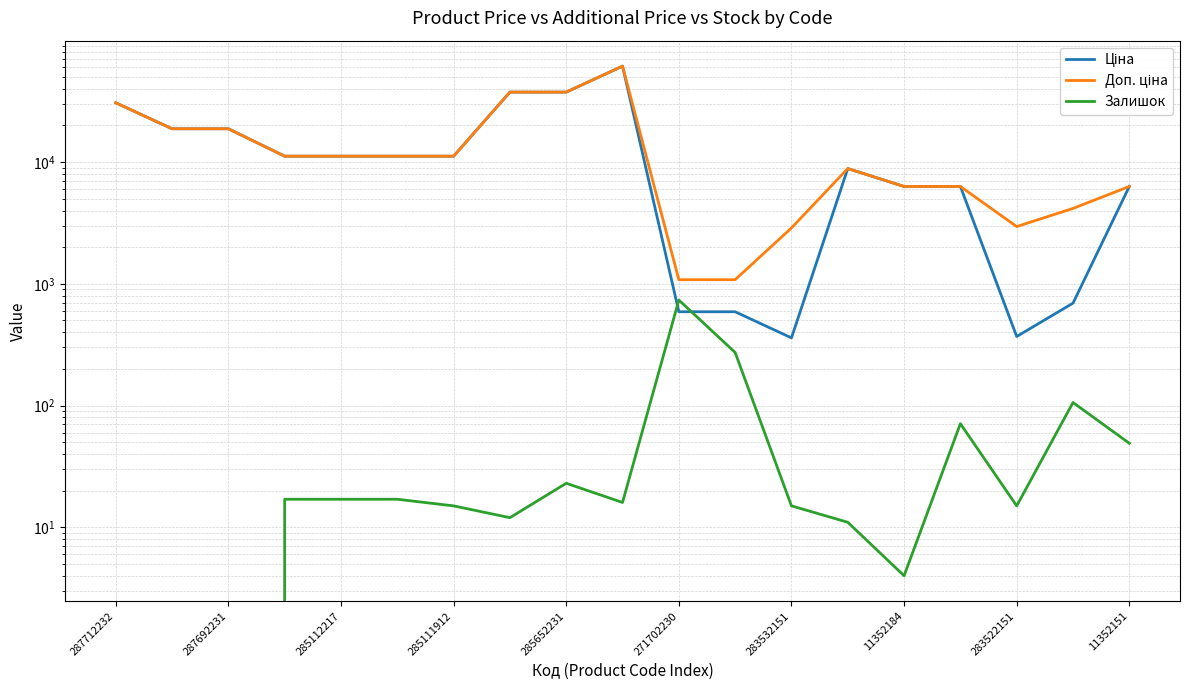

What are all the series names shown in the legend?

Ціна, Доп. ціна, Залишок